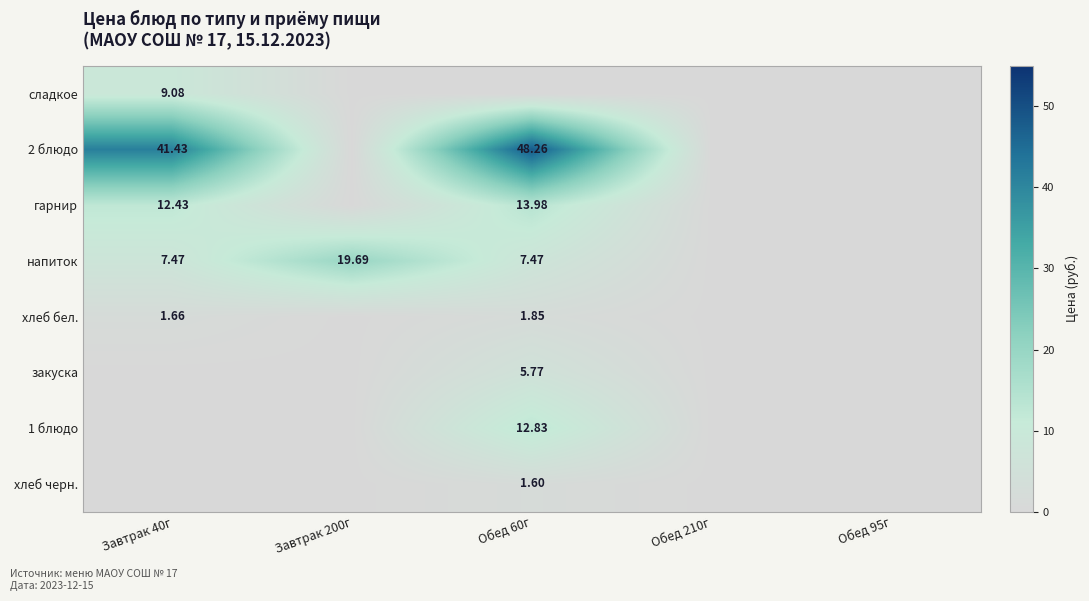

At how many categories does at least one series exceed 22?

2